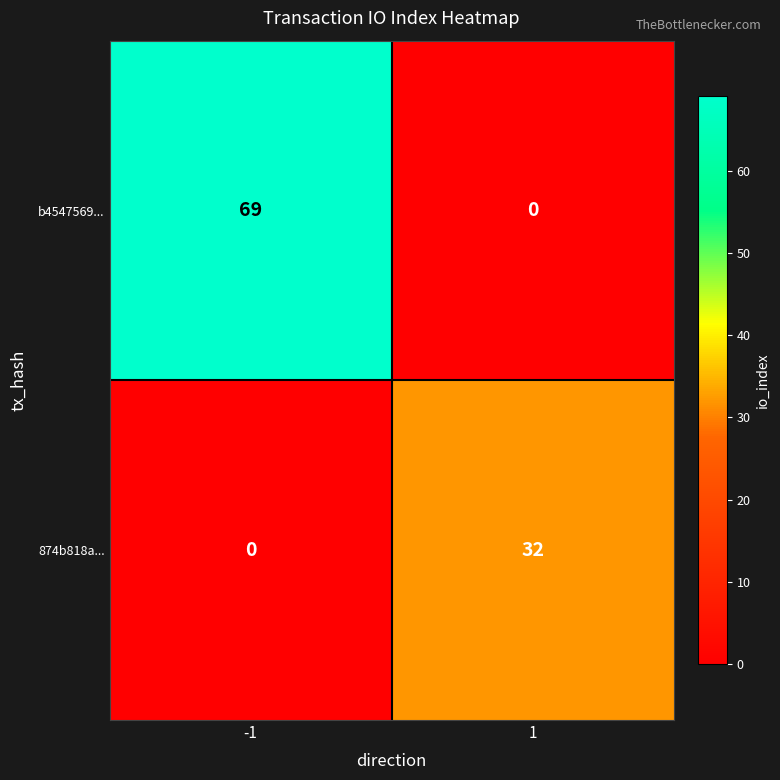

What is the total value across all series at -1?

69